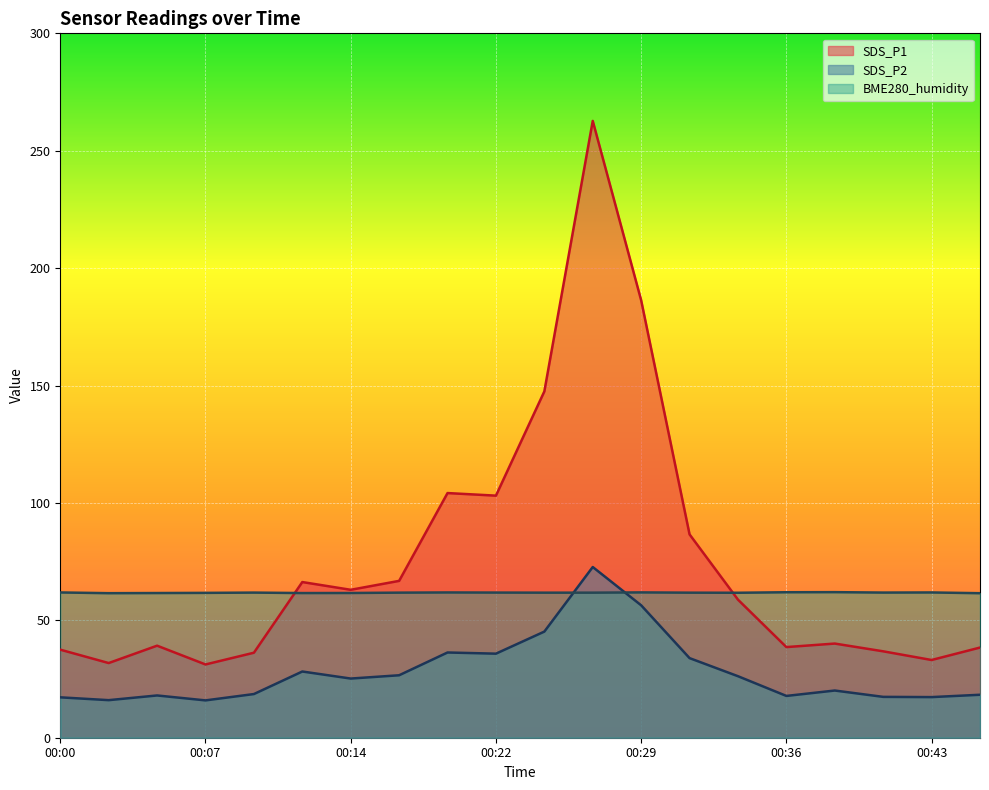

How many values in the SDS_P1 series are below 58?

10